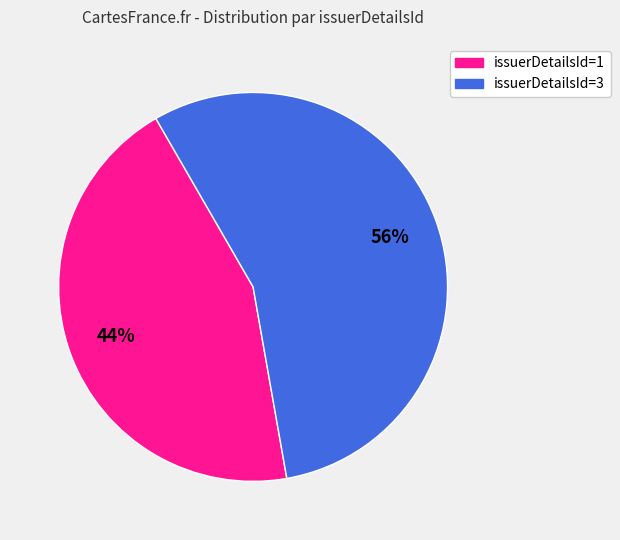

To the nearest percent, what is the average slice percentage?

50%